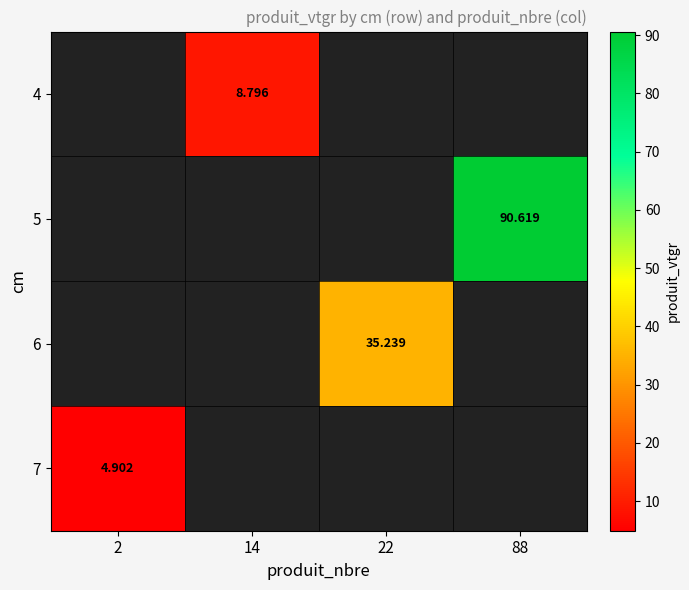

At which label is 7 closest to 4?

2